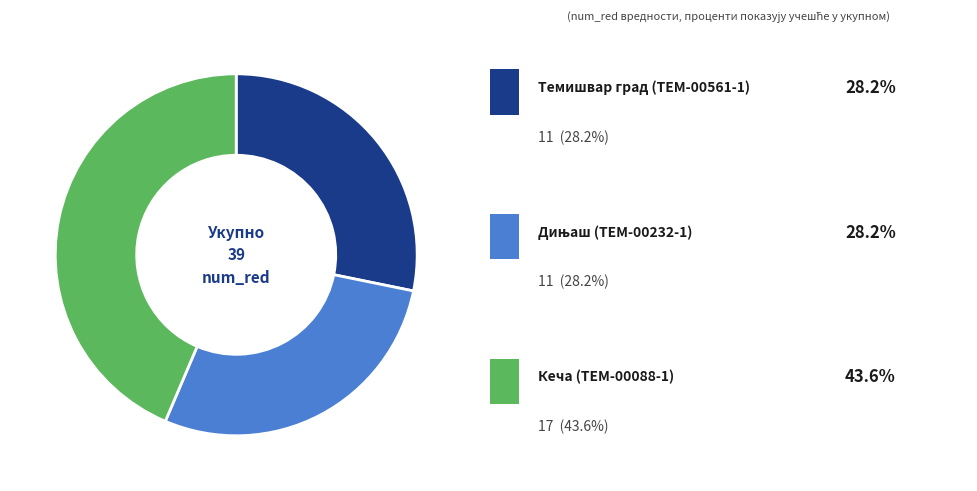

Does any single category account for the majority?

No